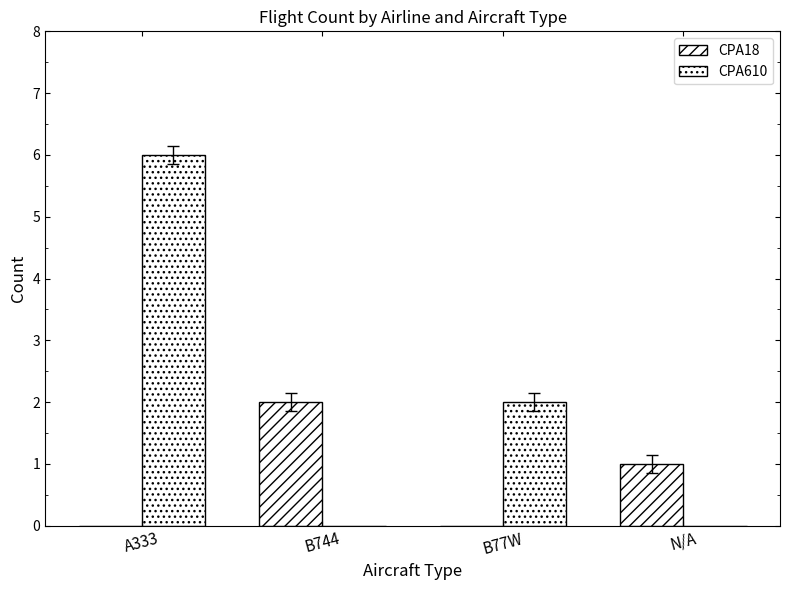

Which series has the largest total across all categories?

CPA610